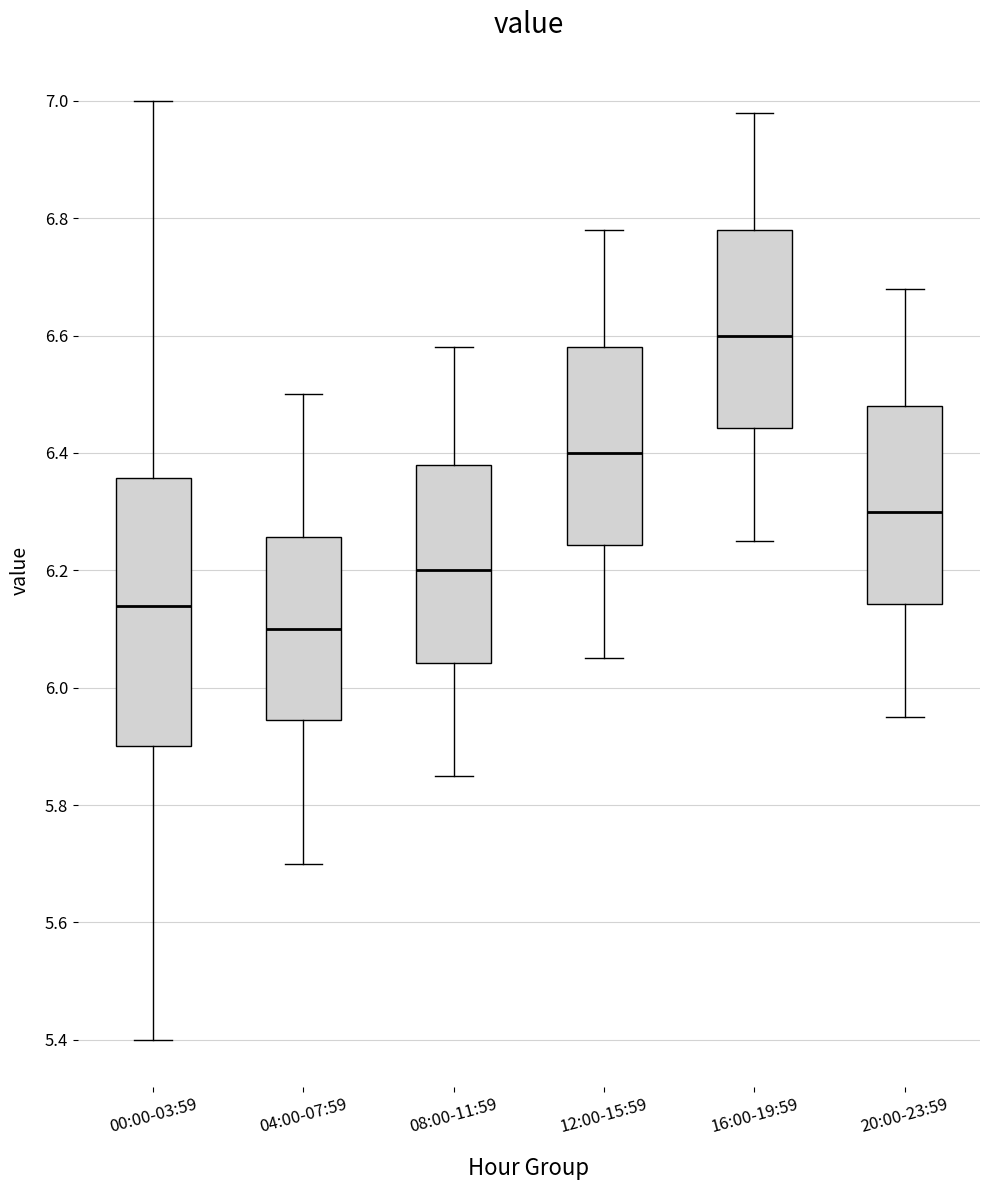

Which box's median line is the highest?

16:00-19:59